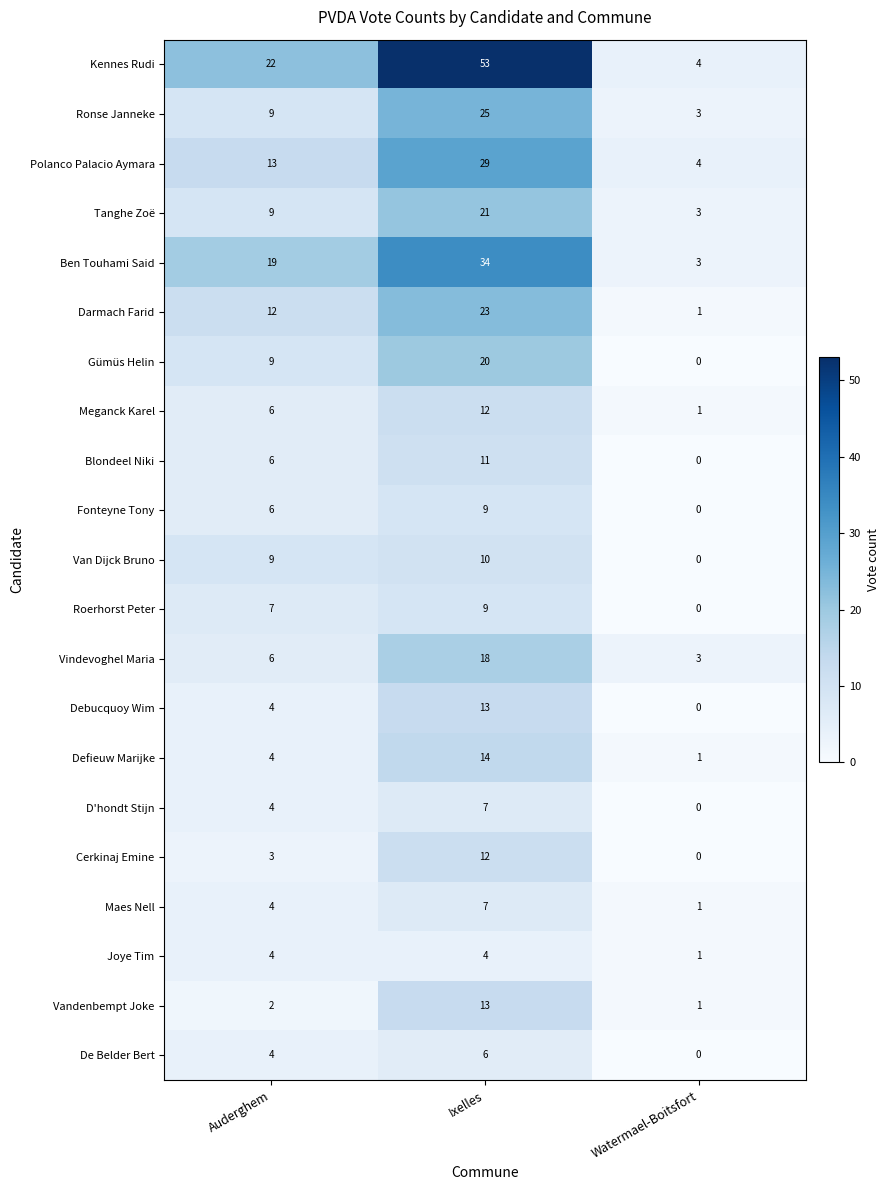

What is the sum of the Vindevoghel Maria values at Watermael-Boitsfort and Auderghem?

9